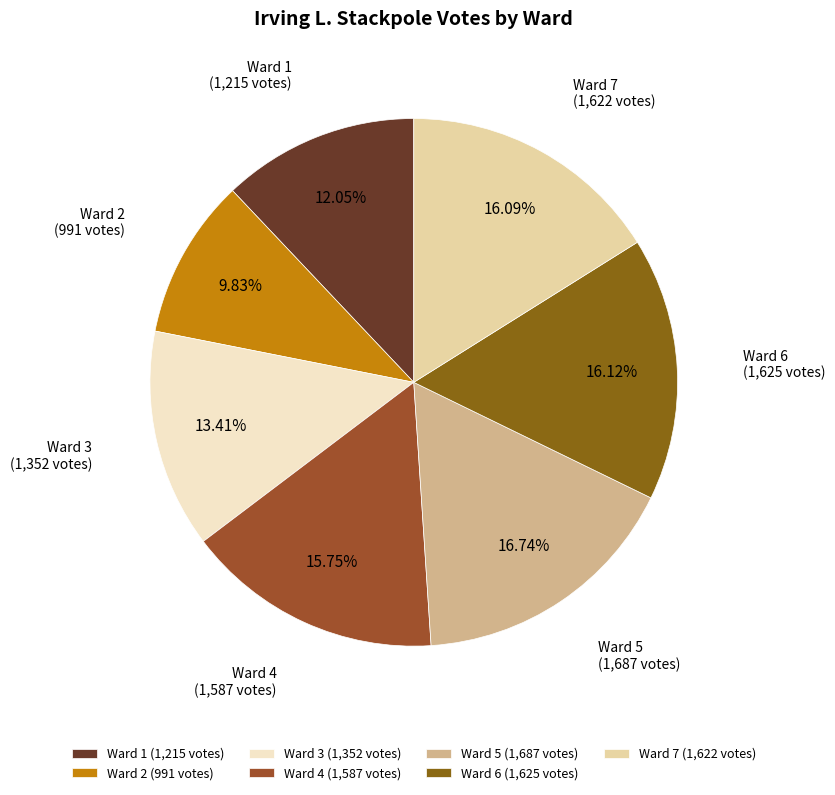

How many segments does this pie chart have?

7